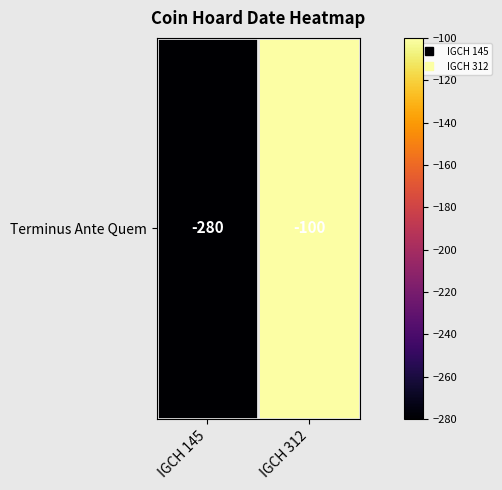

Rank the categories by value from lowest to highest.

IGCH 145, IGCH 312